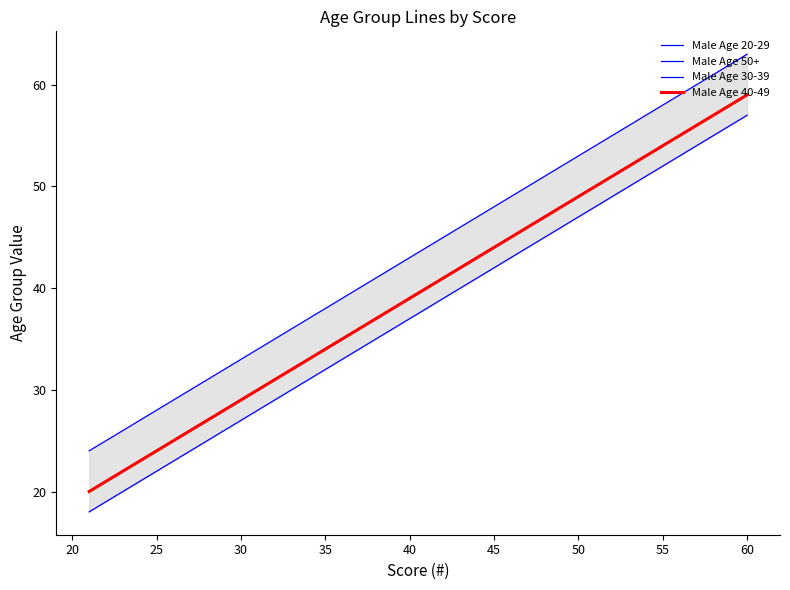

What is the greatest value displayed?

63